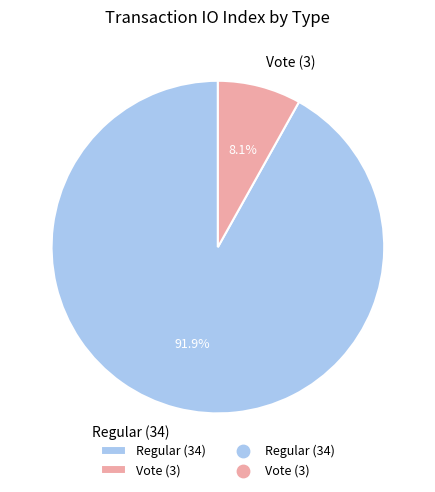

How many segments does this pie chart have?

2